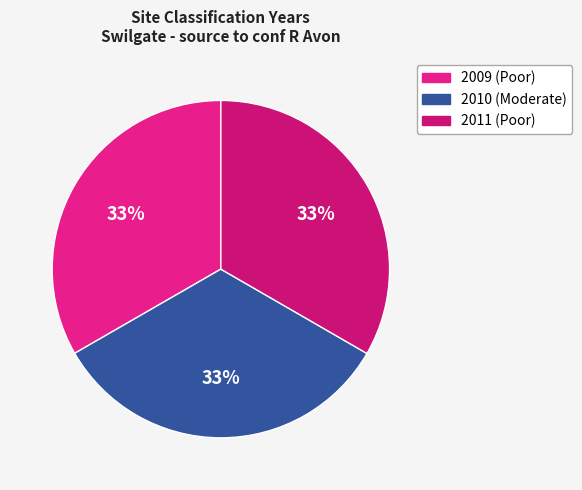

Count the number of slices in the pie.

3